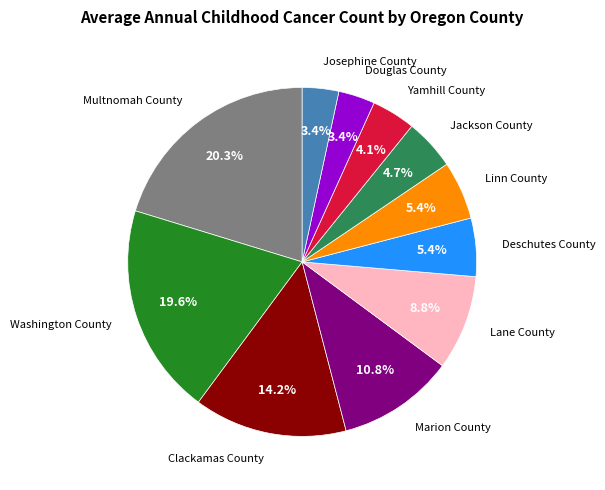

Is there any slice that represents more than half of the pie?

No